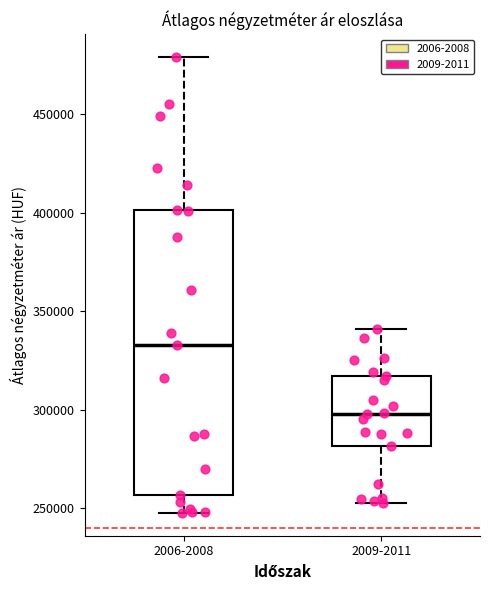

Comparing the boxes themselves (not the whiskers), which one is the tallest?

2006-2008